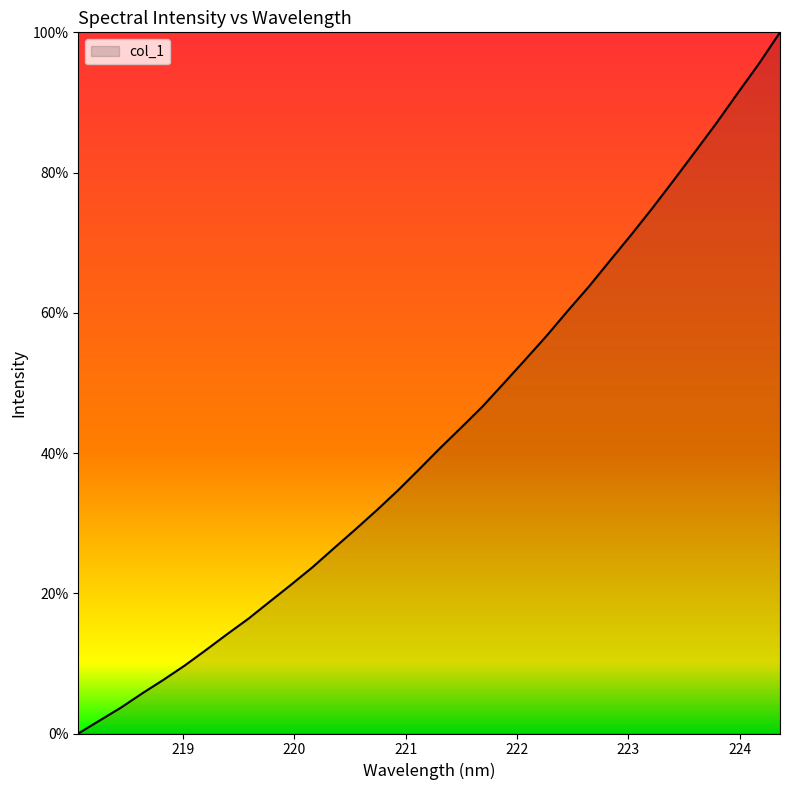

Reading left to right, what are all the values shown in this chart?

0.0	1.8	3.7	5.7	7.7	9.7	11.9	14.2	16.4	18.8	21.2	23.7	26.4	29.1	31.8	34.6	37.6	40.7	43.6	46.6	50.0	53.3	56.7	60.3	63.7	67.5	71.1	75.0	78.9	83.0	87.0	91.3	95.5	100.0